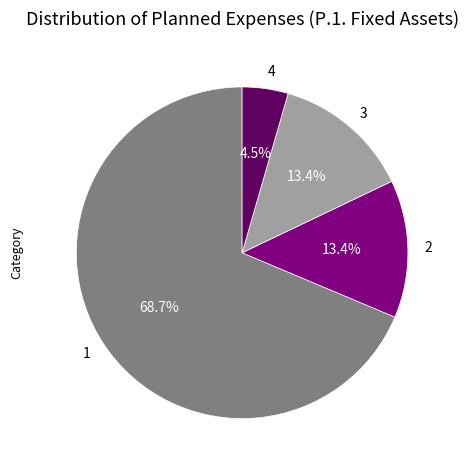

How much of the chart is everything except 1?

31.3%